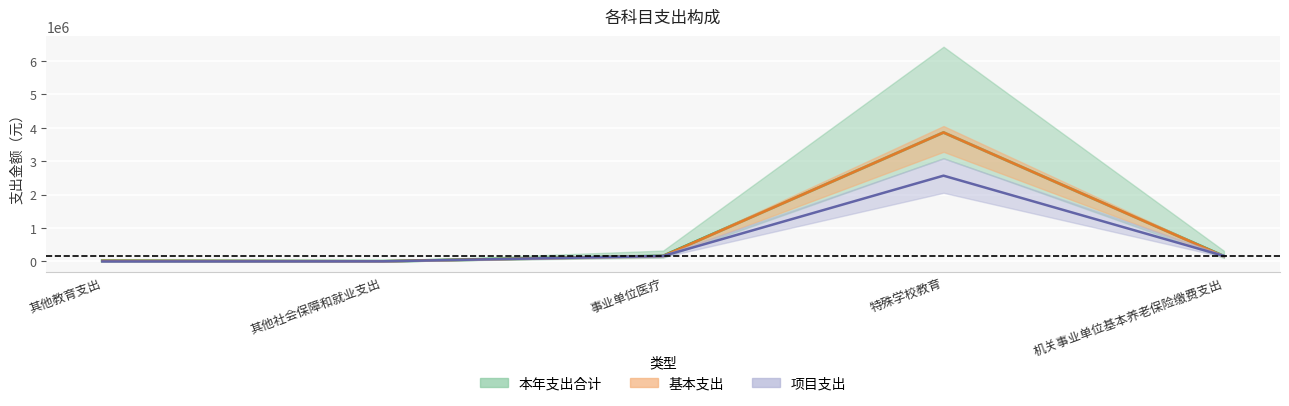

What value does the 基本支出 series have at 事业单位医疗?

162107.1